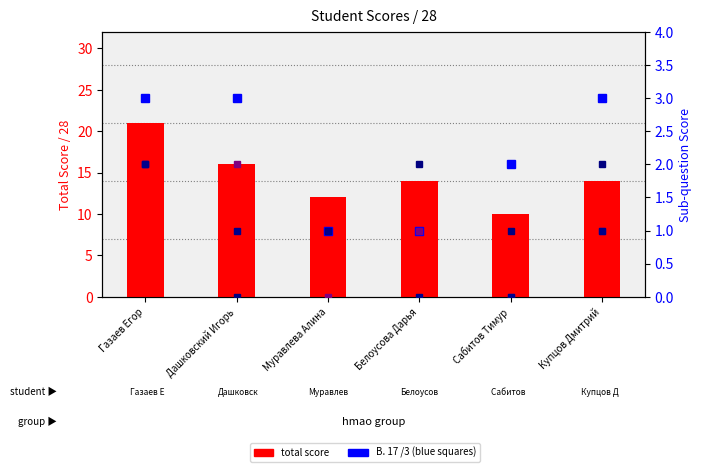

What is the sum of all В. 17 /3 values?

13